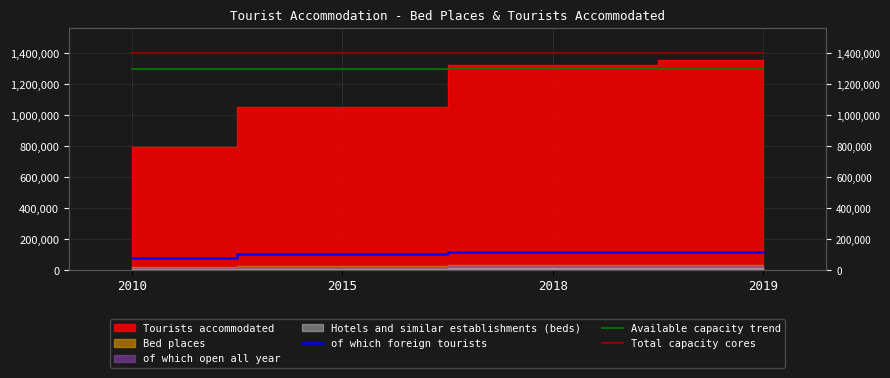

Is the value of of which foreign tourists at 2010 greater than the value of Total capacity cores at 2010?

No